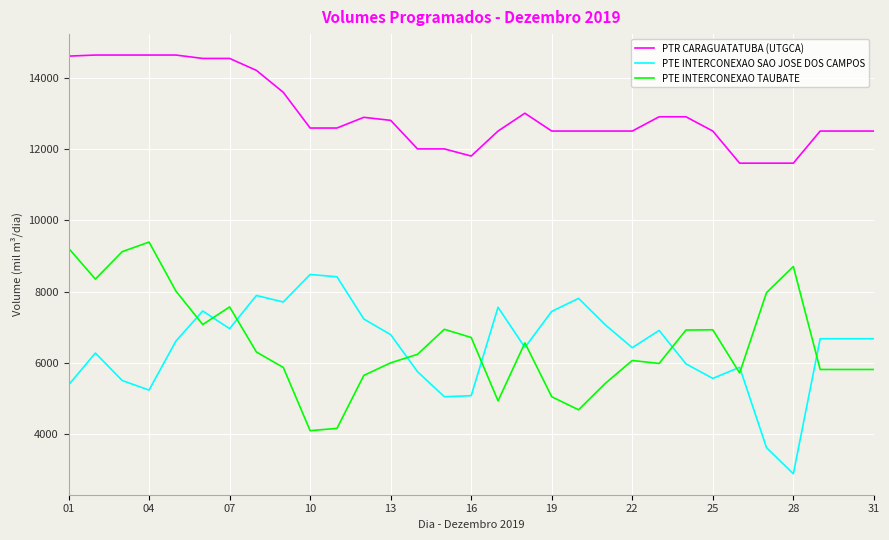

Which series has the largest total across all categories?

PTR CARAGUATATUBA (UTGCA)